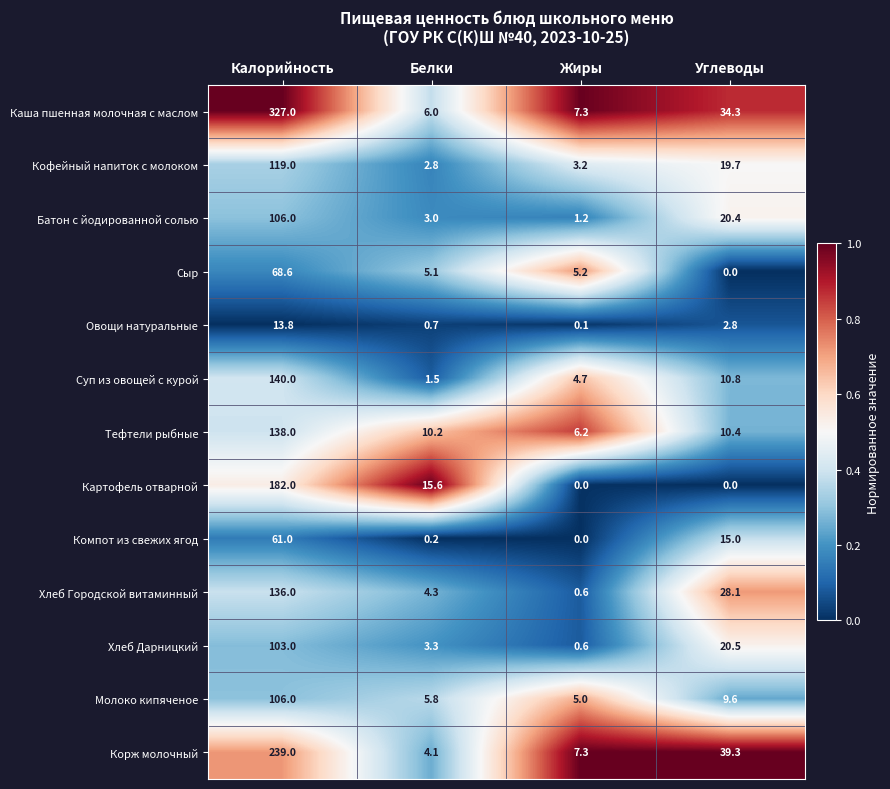

What is the difference between the maximum and minimum values in the Суп из овощей с курой series?

138.5